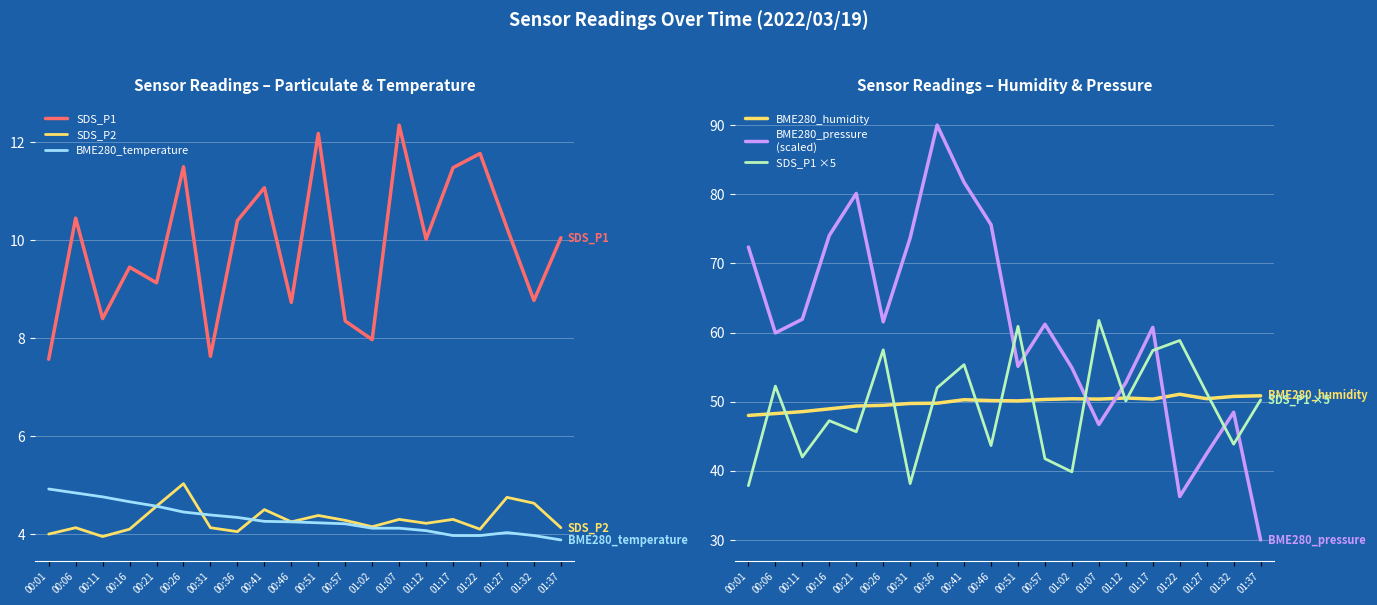

At which category does SDS_P2 reach its first local valley?

00:11